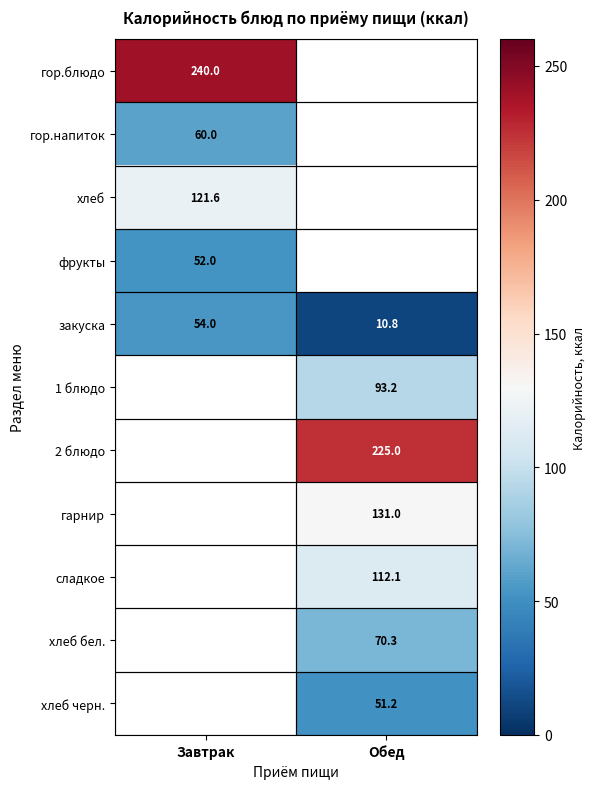

The value of 2 блюдо at Обед is 225.0. True or false?

True